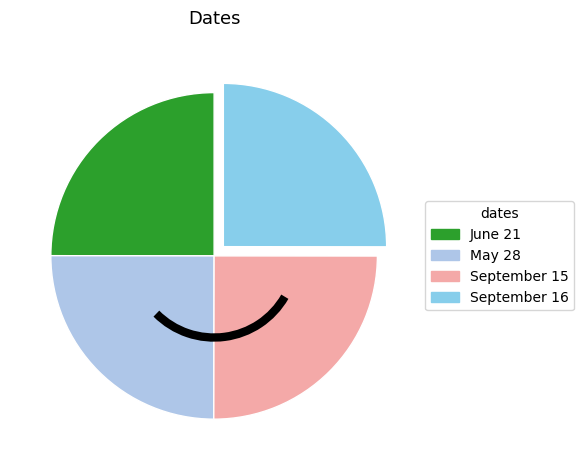

Approximately how many times larger is the value at June 21 compared to September 16?

1.0